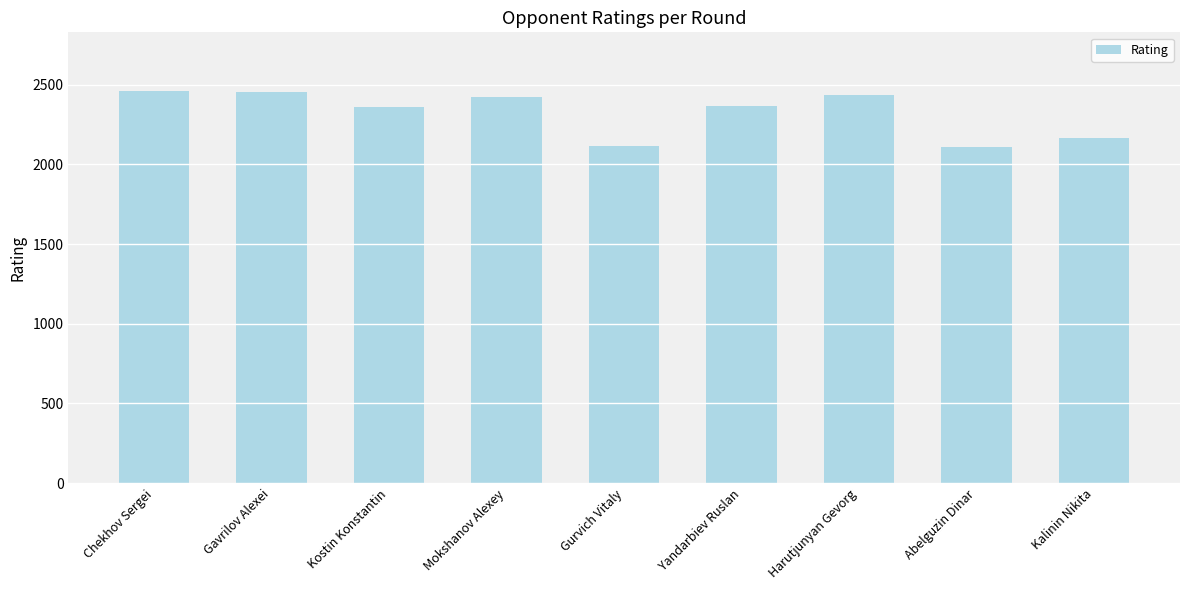

Between Harutjunyan Gevorg and Gurvich Vitaly, which is larger?

Harutjunyan Gevorg